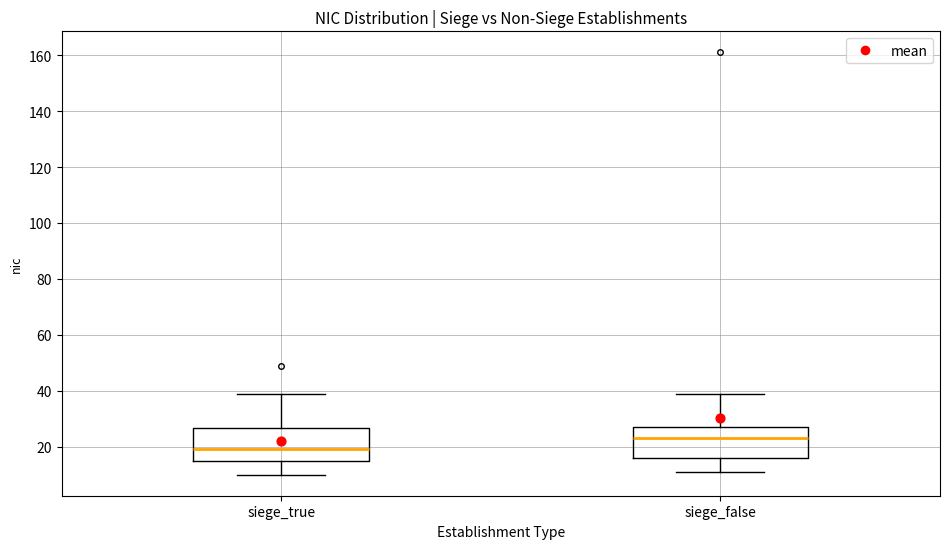

Which box has the highest median line?

siege_false